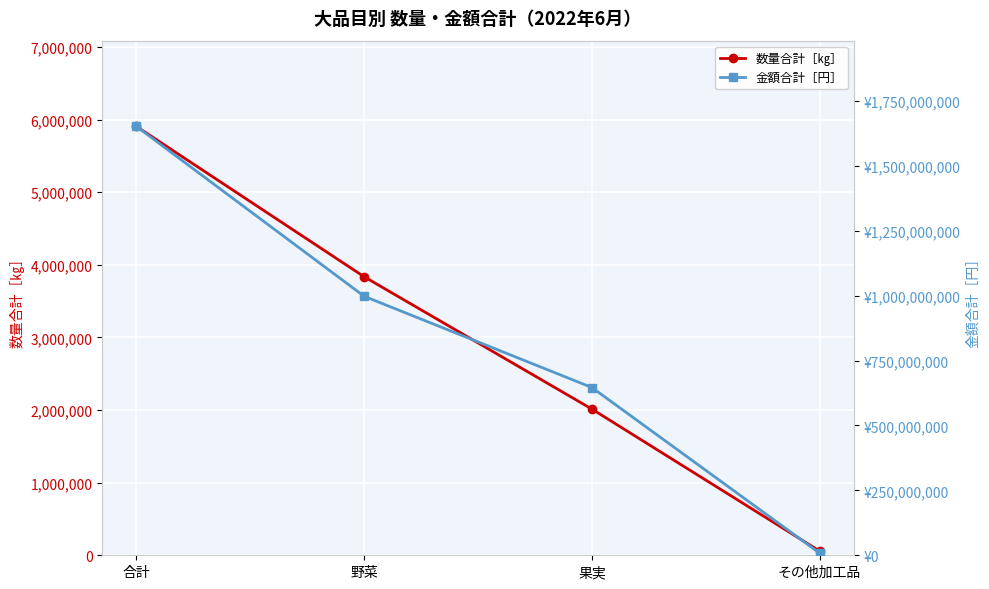

True or false: 金額合計［円］ and 数量合計［㎏］ intersect in this chart.

False